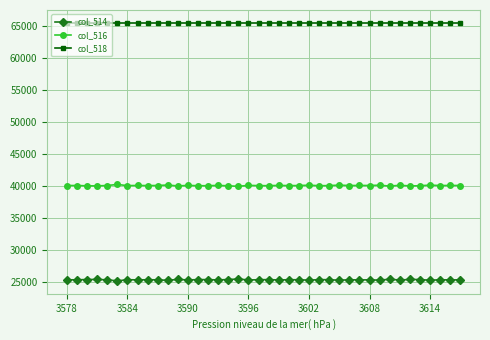

Rank the series by their maximum value, from highest to lowest.

col_518, col_516, col_514